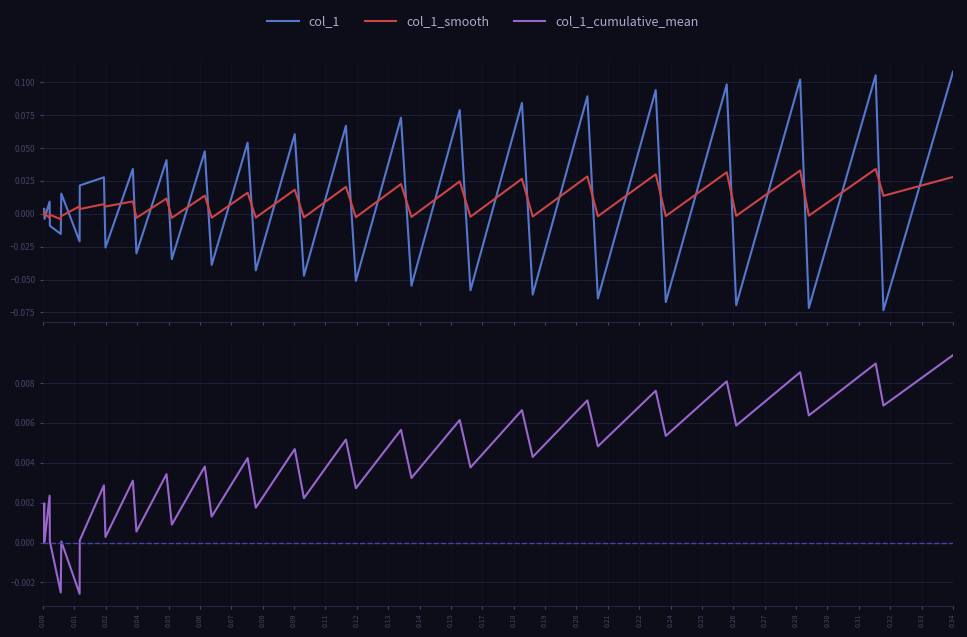

Reading right to left, extract all data points from this chart.

col_1: 0.1	-0.1	0.1	-0.1	0.1	-0.1	0.1	-0.1	0.1	-0.1	0.1	-0.1	0.1	-0.1	0.1	-0.1	0.1	-0.1	0.1	-0.0	0.1	-0.0	0.1	-0.0	0.0	-0.0	0.0	-0.0	0.0	-0.0	0.0	0.0	-0.0	0.0	-0.0	-0.0	0.0	-0.0	0.0	0.0
col_1_smooth: 0.0	0.0	0.0	-0.0	0.0	-0.0	0.0	-0.0	0.0	-0.0	0.0	-0.0	0.0	-0.0	0.0	-0.0	0.0	-0.0	0.0	-0.0	0.0	-0.0	0.0	-0.0	0.0	-0.0	0.0	-0.0	0.0	0.0	0.0	0.0	0.0	-0.0	-0.0	-0.0	-0.0	0.0	0.0	0.0
col_1_cumulative_mean: 0.0	0.0	0.0	0.0	0.0	0.0	0.0	0.0	0.0	0.0	0.0	0.0	0.0	0.0	0.0	0.0	0.0	0.0	0.0	0.0	0.0	0.0	0.0	0.0	0.0	0.0	0.0	0.0	0.0	0.0	0.0	0.0	-0.0	0.0	-0.0	0.0	0.0	0.0	0.0	0.0
col_2: 0.0	0.0	0.0	0.0	0.0	0.0	0.0	0.0	0.0	0.0	0.0	0.0	0.0	0.0	0.0	0.0	0.0	0.0	0.0	0.0	0.0	0.0	0.0	0.0	0.0	0.0	0.0	0.0	0.0	0.0	0.0	0.0	0.0	0.0	0.0	0.0	0.0	0.0	0.0	0.0